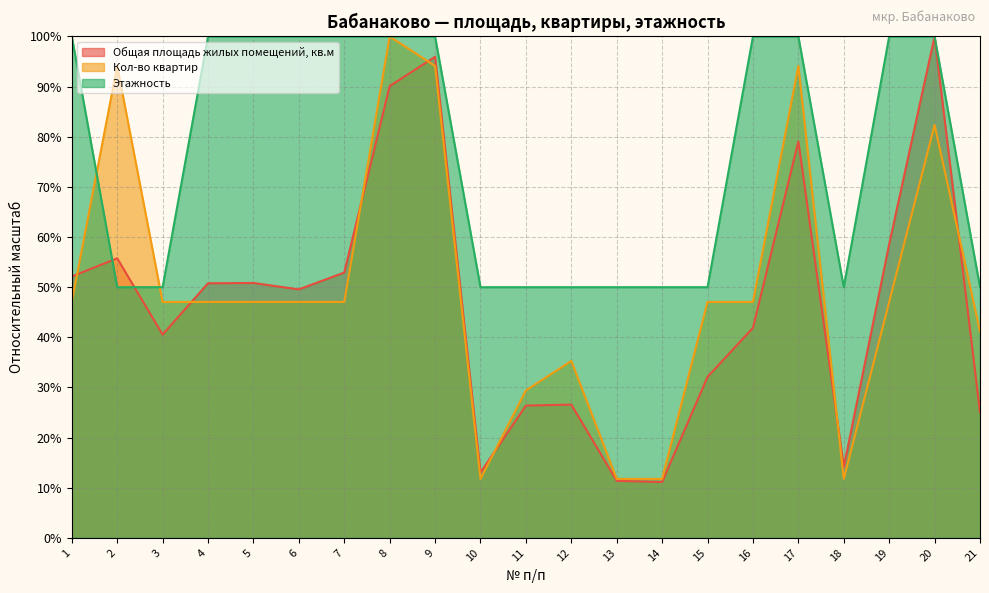

What is the sum of the Этажность values at 5 and 9?

200.0